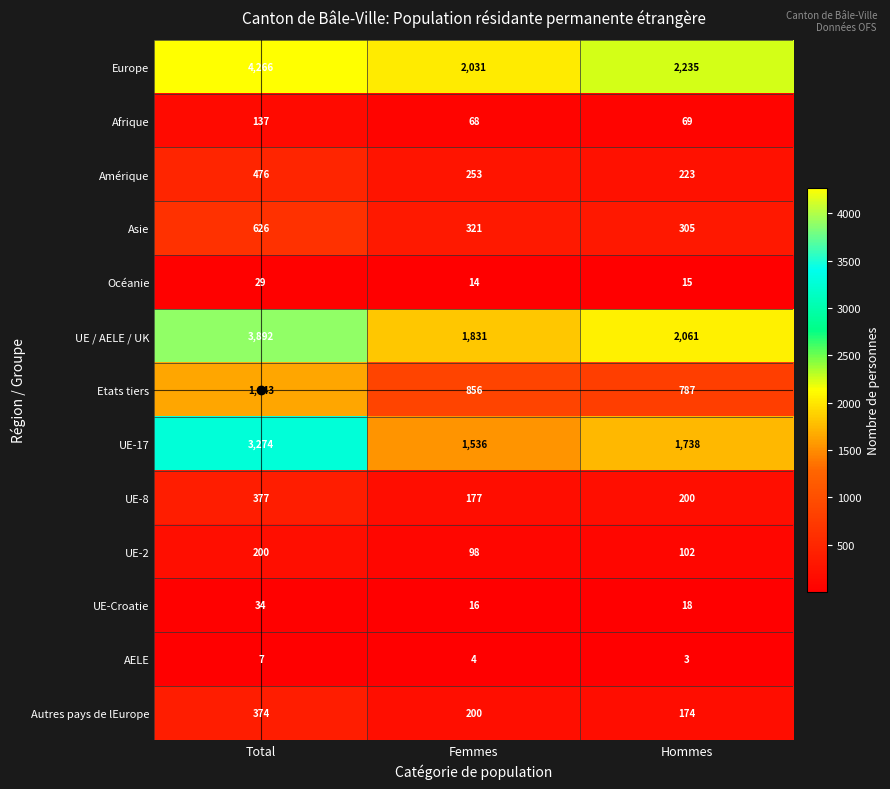

Which category has the lowest value in the UE-17 series?

Femmes